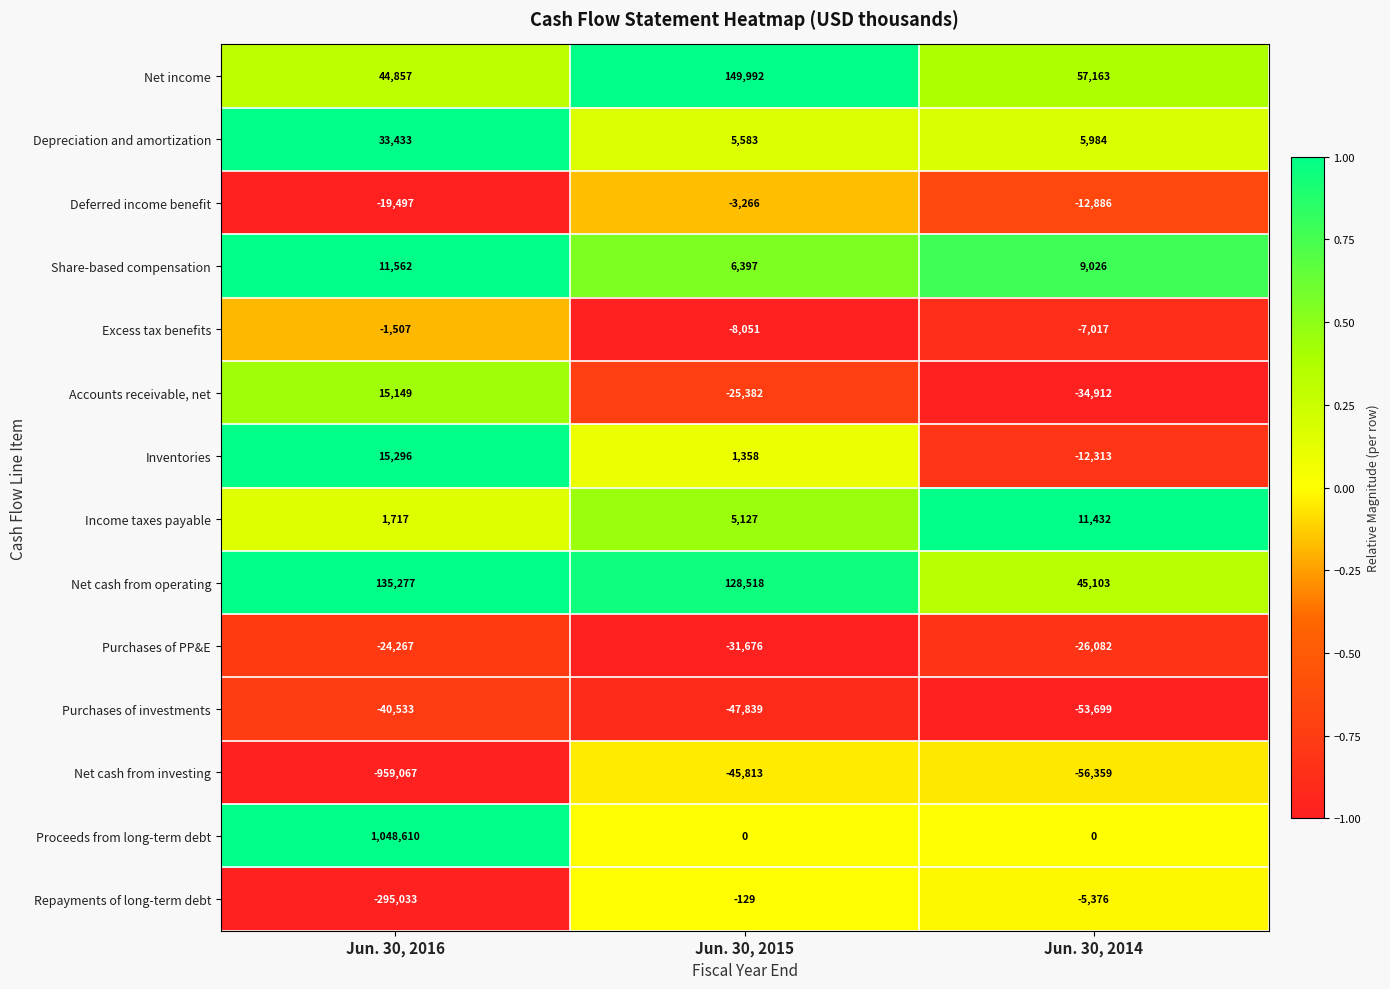

What is the sum of all Share-based compensation values?

26985